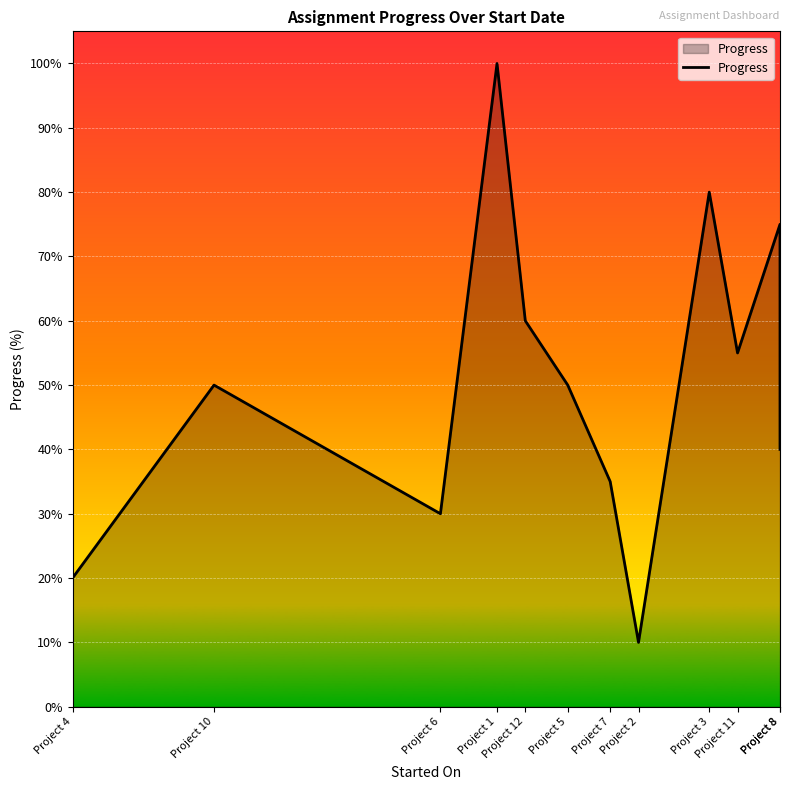

What is the label of the 12th point from the left?

Project 8